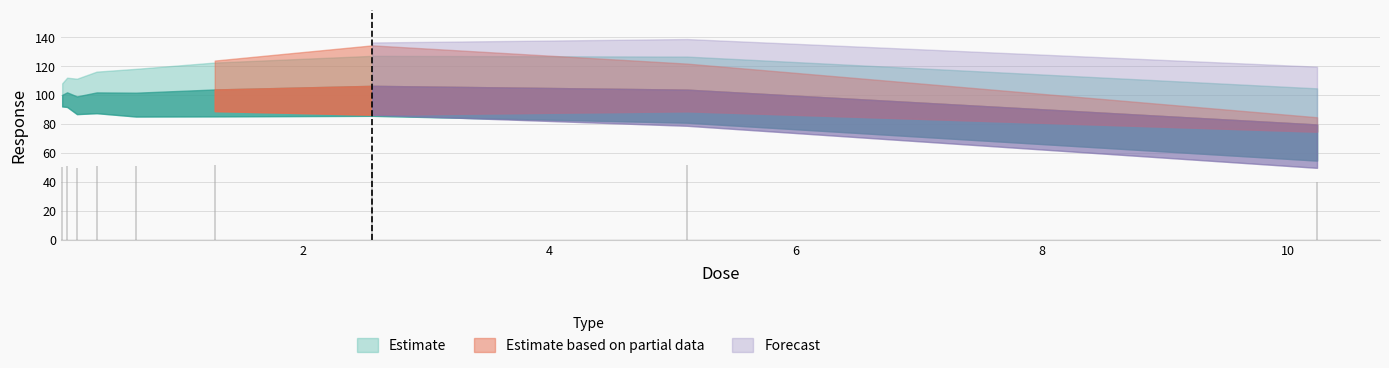

How many series are shown in this chart?

1